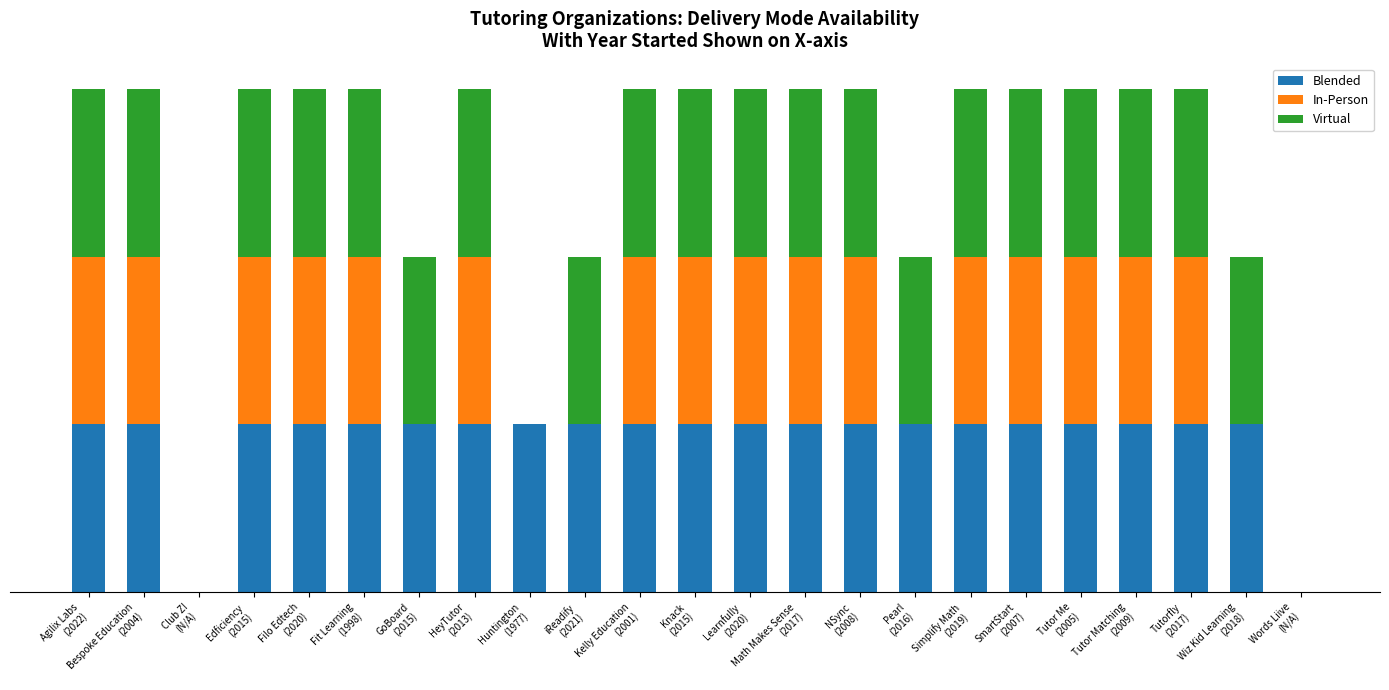

What are all the series names shown in the legend?

Blended, In-Person, Virtual